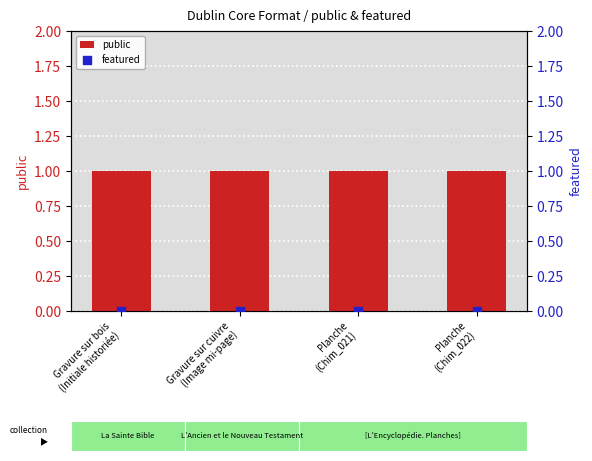

Which series has the largest Y range (max minus min)?

public